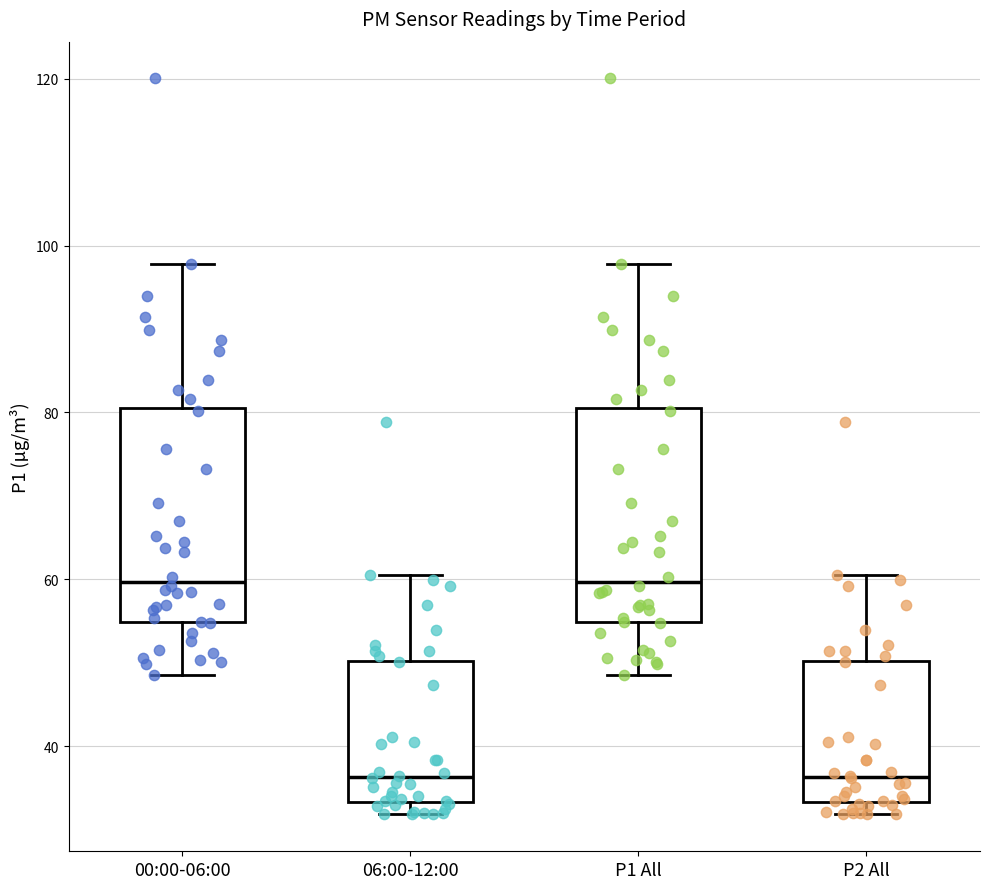

Reading left to right, transcribe this box plot: for each box, give where its median line is, the range the box spans, and where its two whiskers end, as read against the y-axis. The values are not printed on the chart, so give them approximately, as read against the axis.

00:00-06:00: median 60, box 54 to 80, whiskers 48 to 98
06:00-12:00: median 36, box 34 to 50, whiskers 32 to 60
P1 All: median 60, box 54 to 80, whiskers 48 to 98
P2 All: median 36, box 34 to 50, whiskers 32 to 60